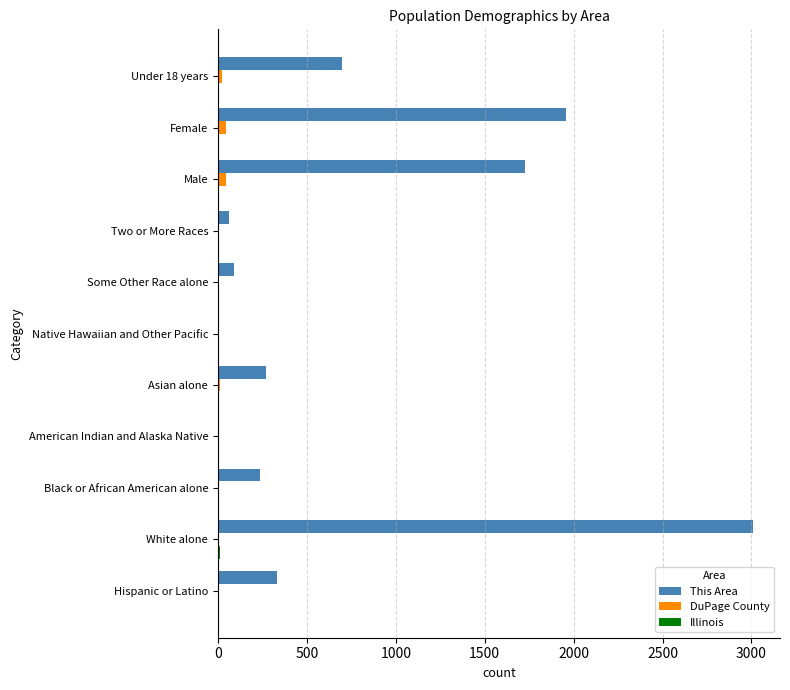

At which category is the sum across all series the highest?

White alone